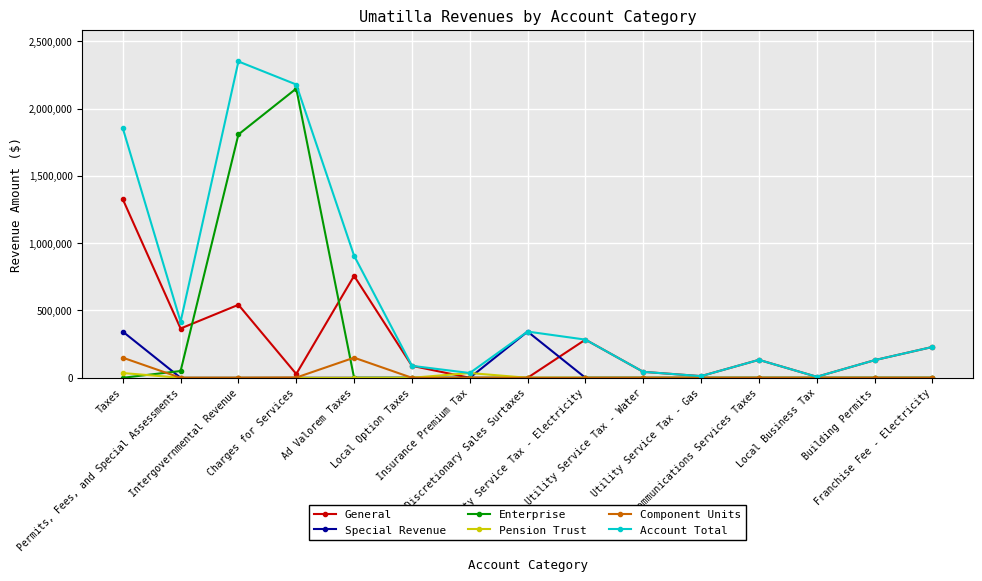

Which series has the widest spread of values?

Account Total